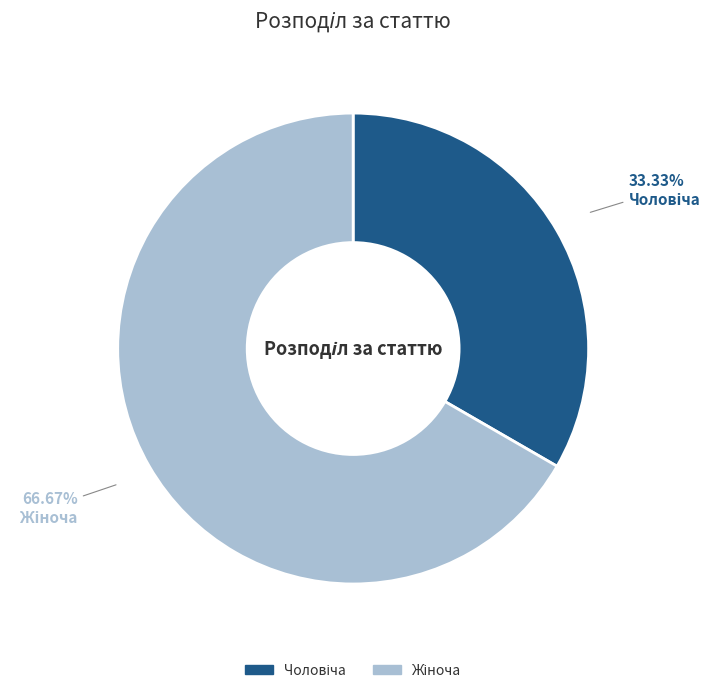

Count the number of slices in the pie.

2